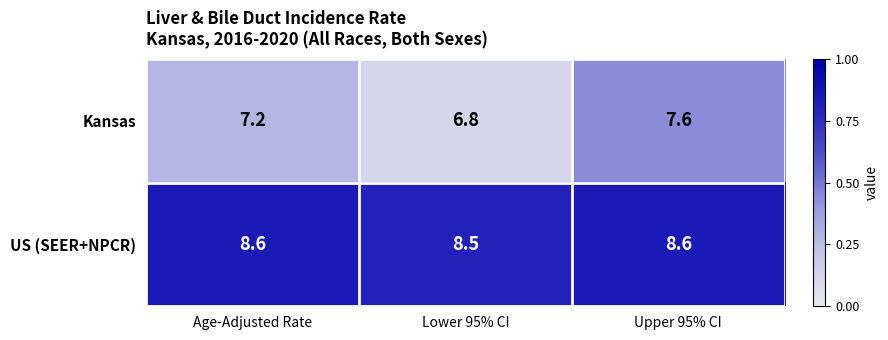

How many values in the Kansas series exceed 7?

2